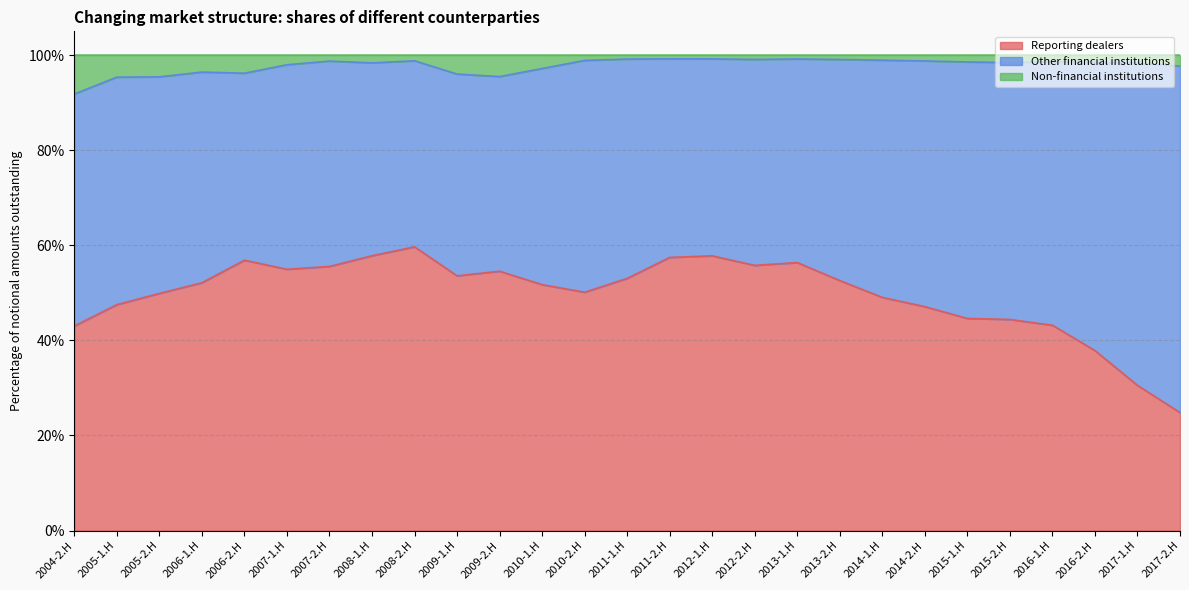

What is the difference between the maximum and minimum values in the Non-financial institutions series?

7.4